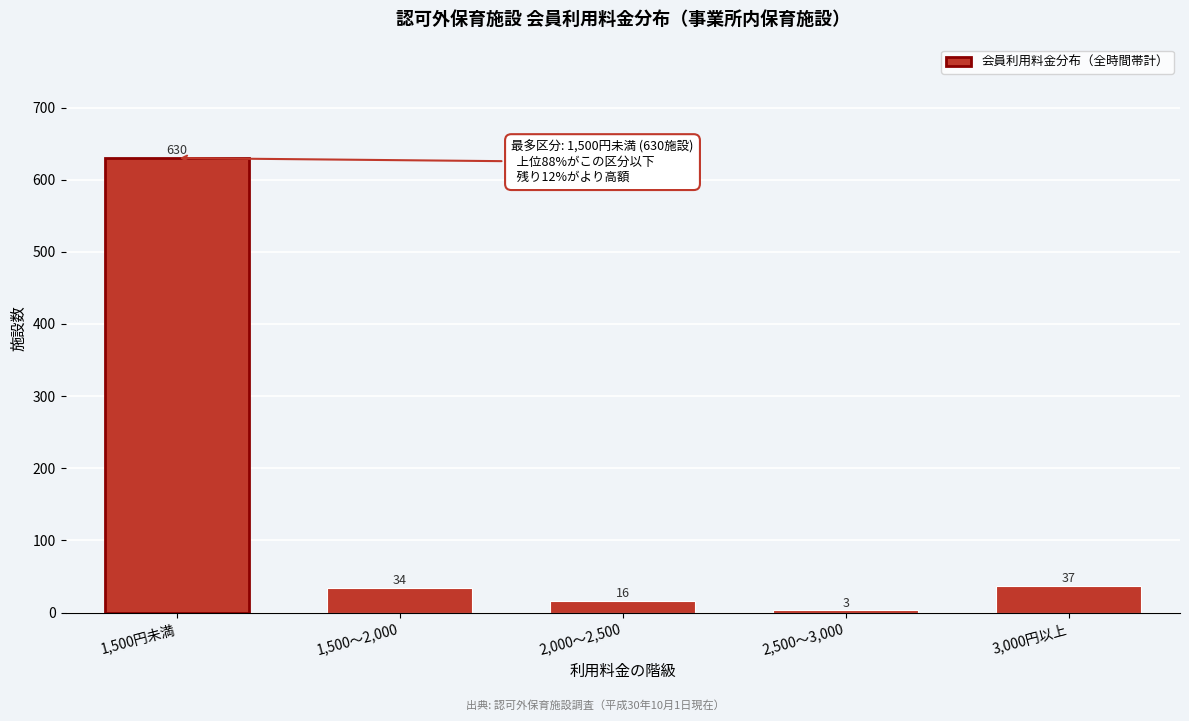

Reading right to left, extract all data points from this chart.

37	3	16	34	630